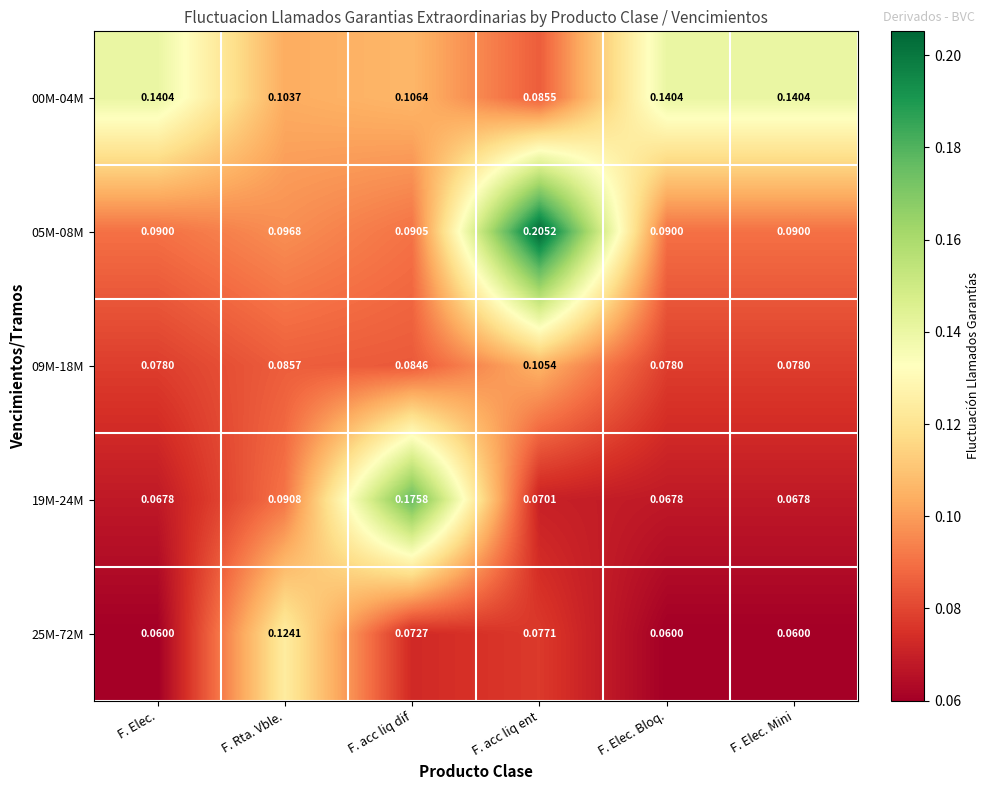

At which category does the chart reach its peak across all series?

F. acc liq ent